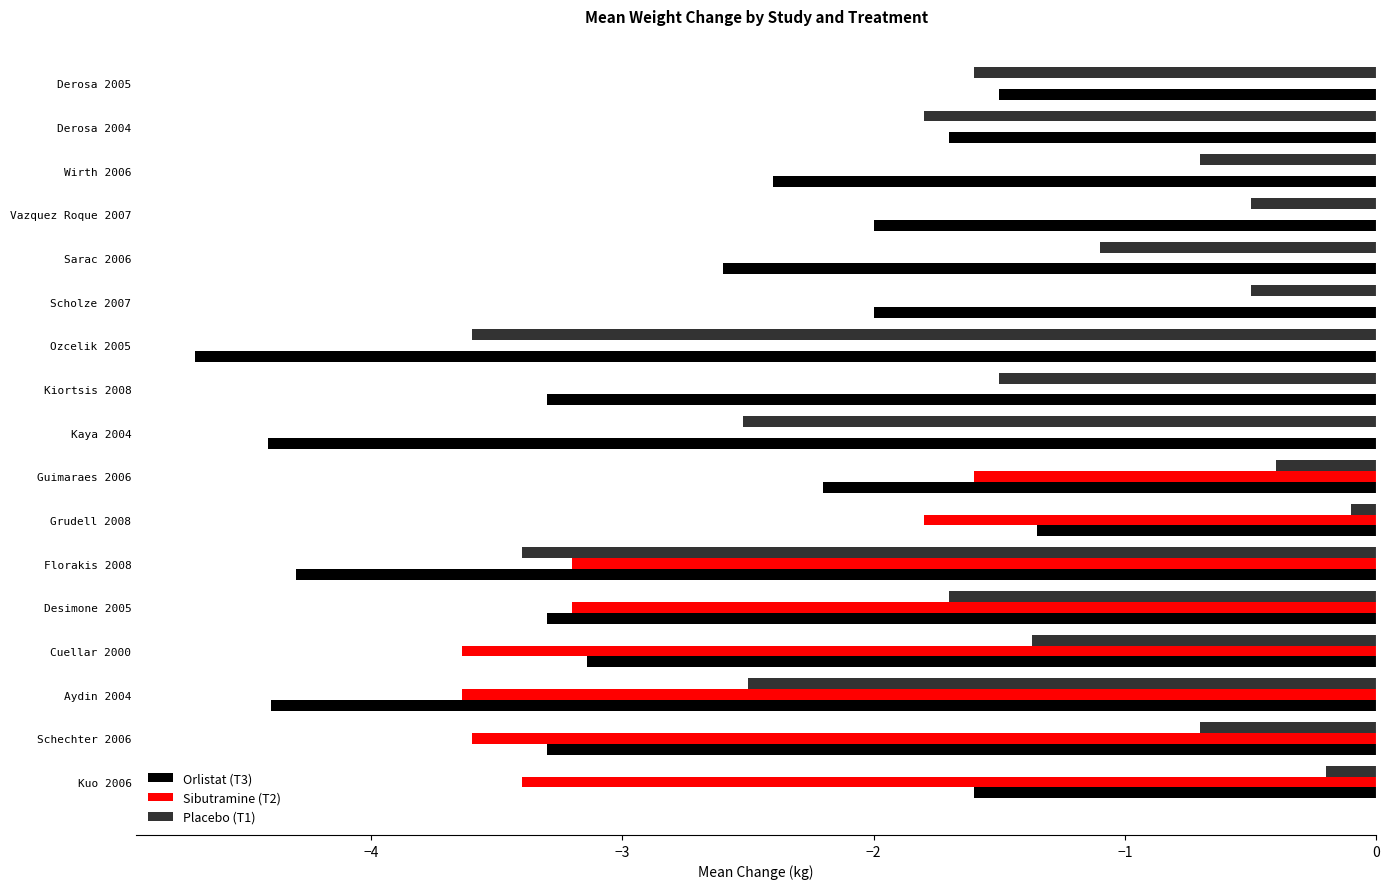

Where is Orlistat (T3) nearest to the value -3?

Cuellar 2000